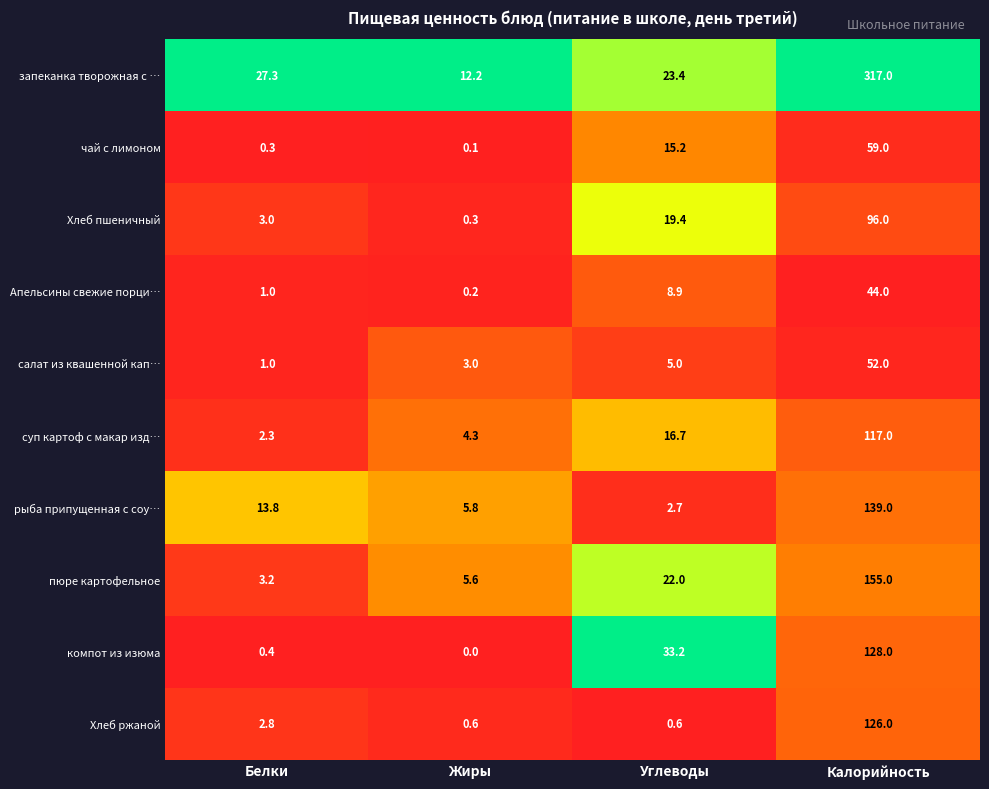

Between Углеводы and Калорийность, which series saw the biggest shift?

запеканка творожная с …